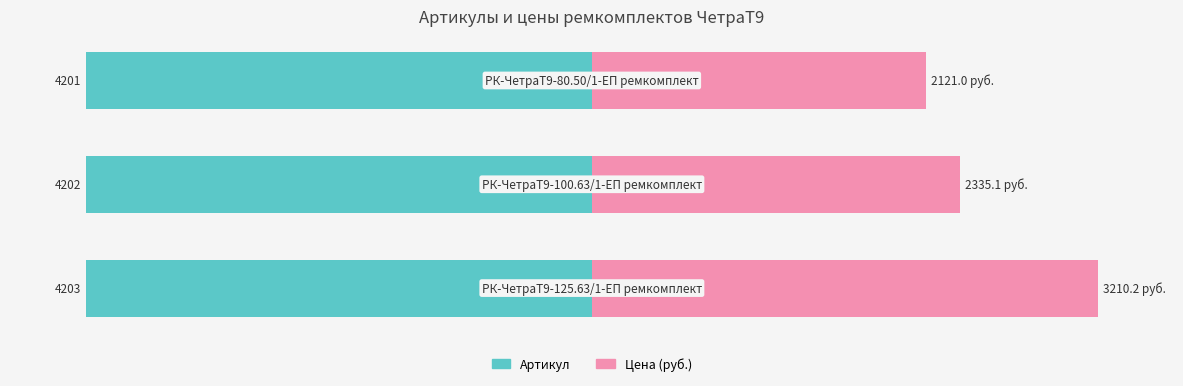

List the series in order of their peak value, lowest first.

Артикул, Цена (руб.)